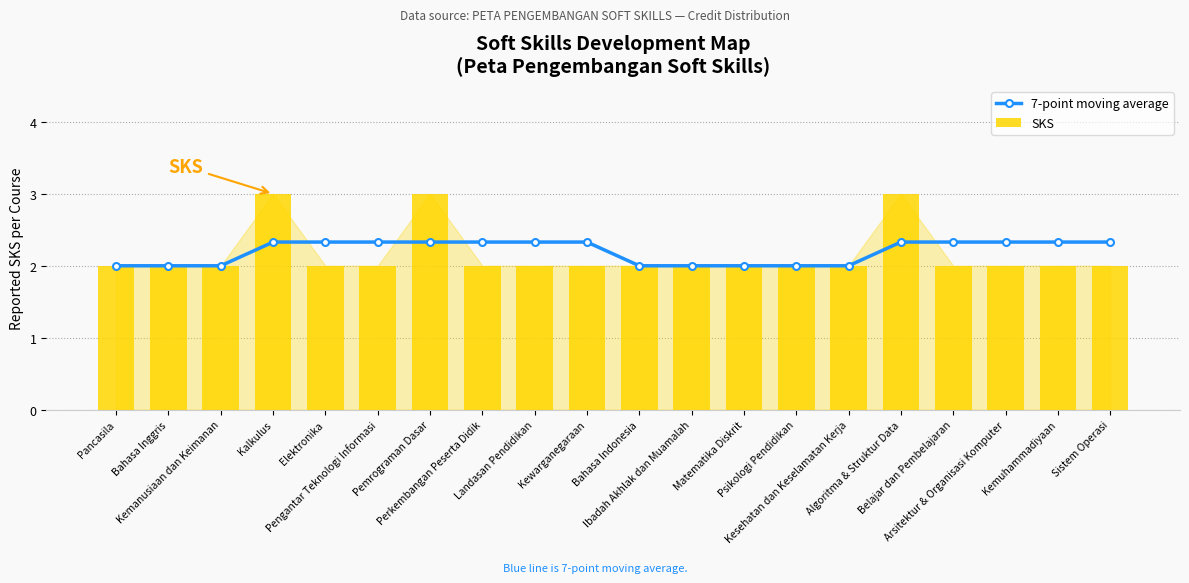

Where is 7-point moving average nearest to the value 2?

Pancasila